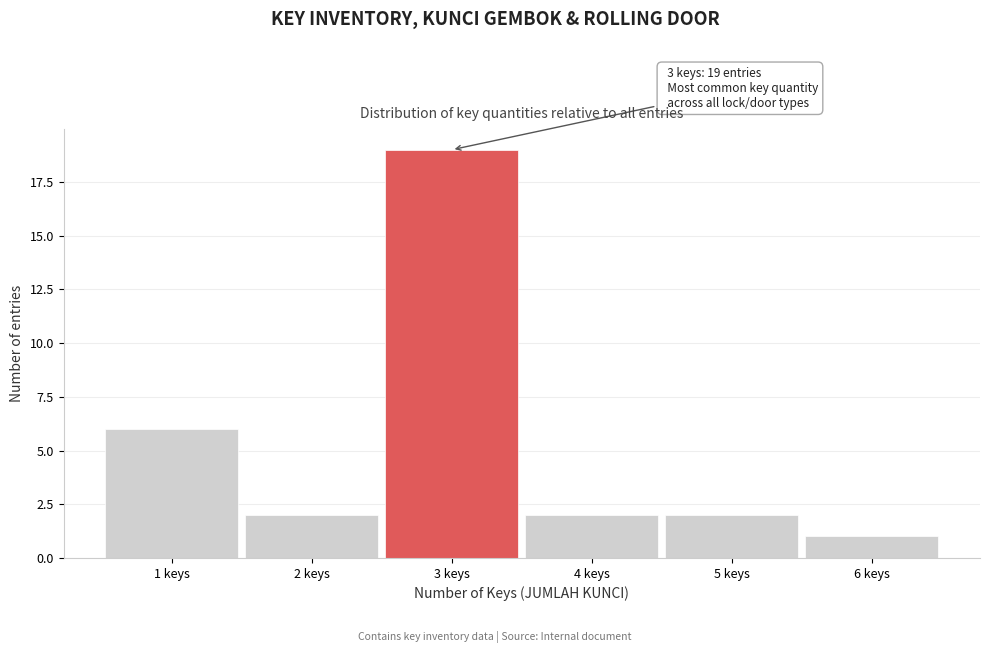

Which range on the x-axis has the tallest bar?

2.5 to 3.5